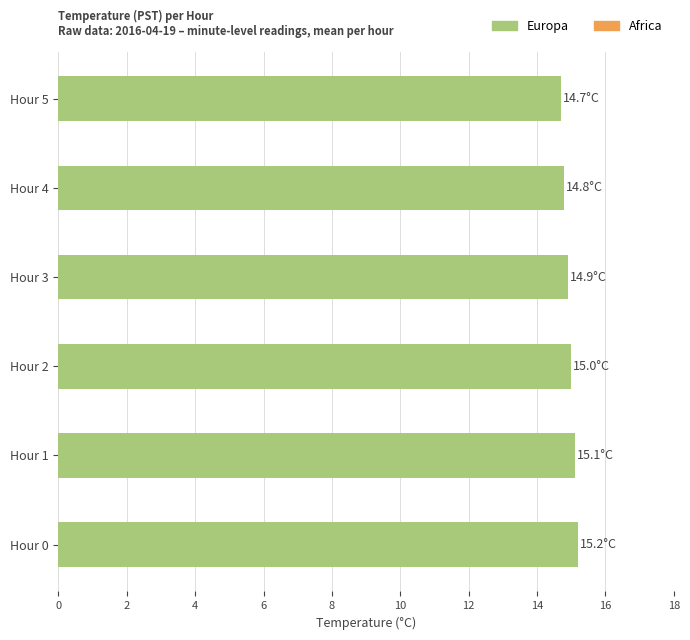

Approximately how many times larger is the value at Hour 4 compared to Hour 5?

1.0